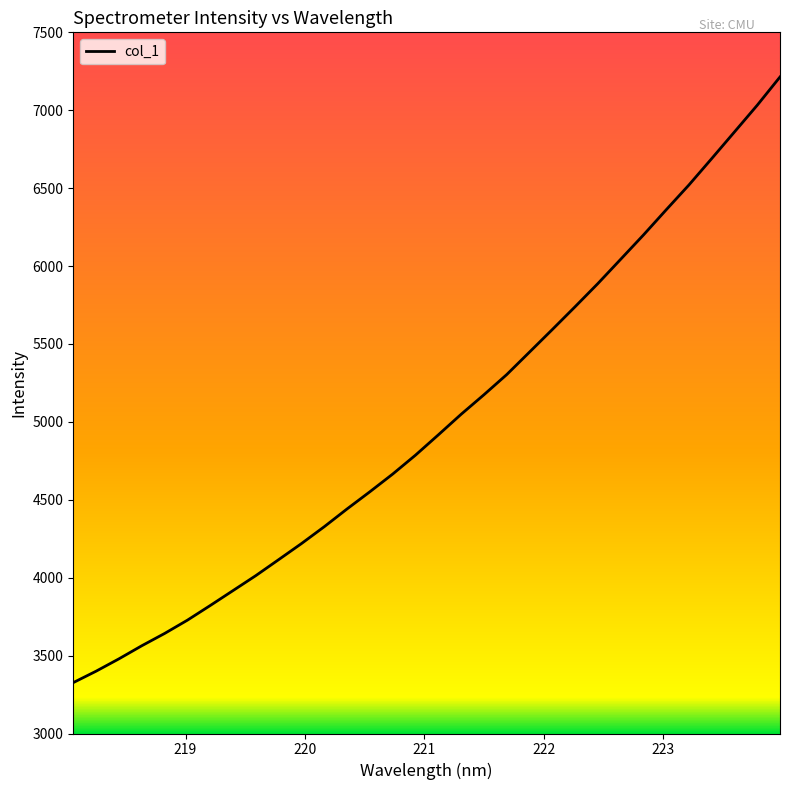

Does the chart have visible grid lines?

No